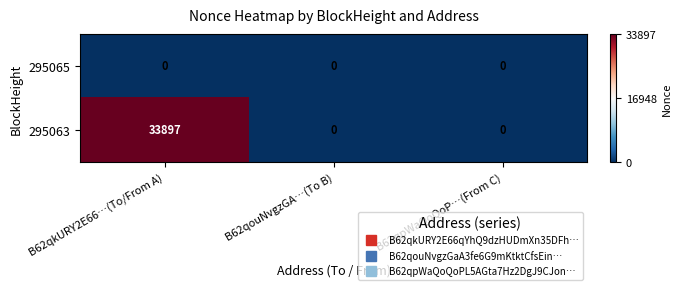

At which category is the sum across all series the highest?

B62qkURY2E66…(To/From A)